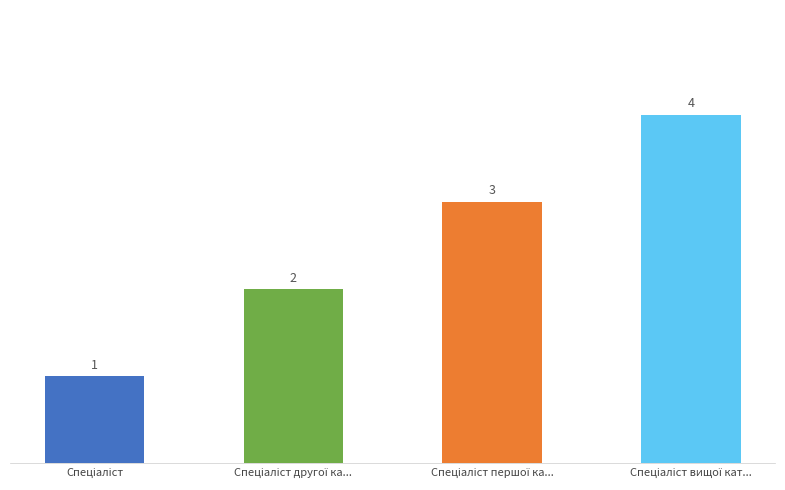

What is the sum of all values?

10